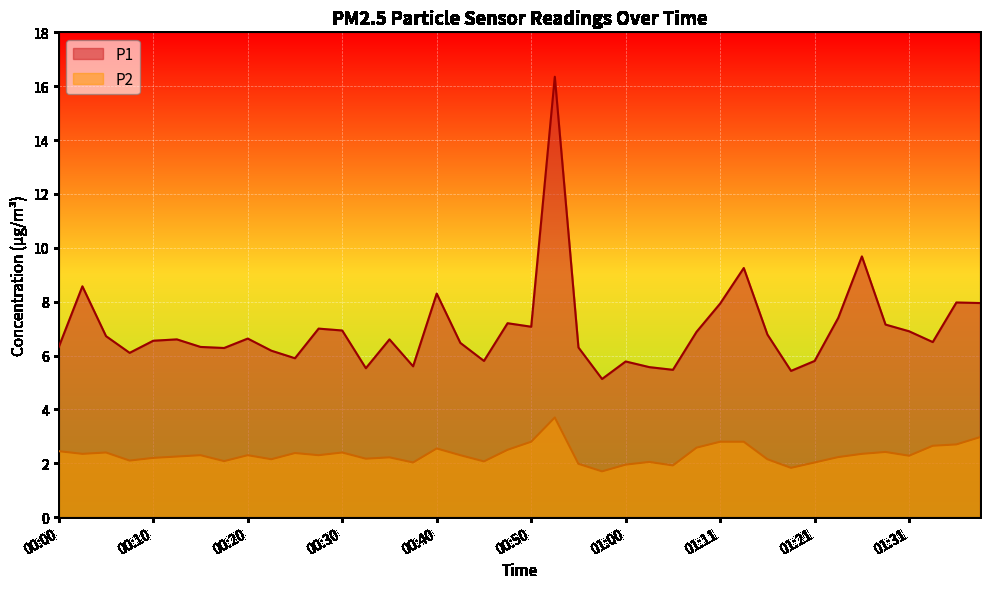

True or false: P1 has more than 2 interior local peaks.

True